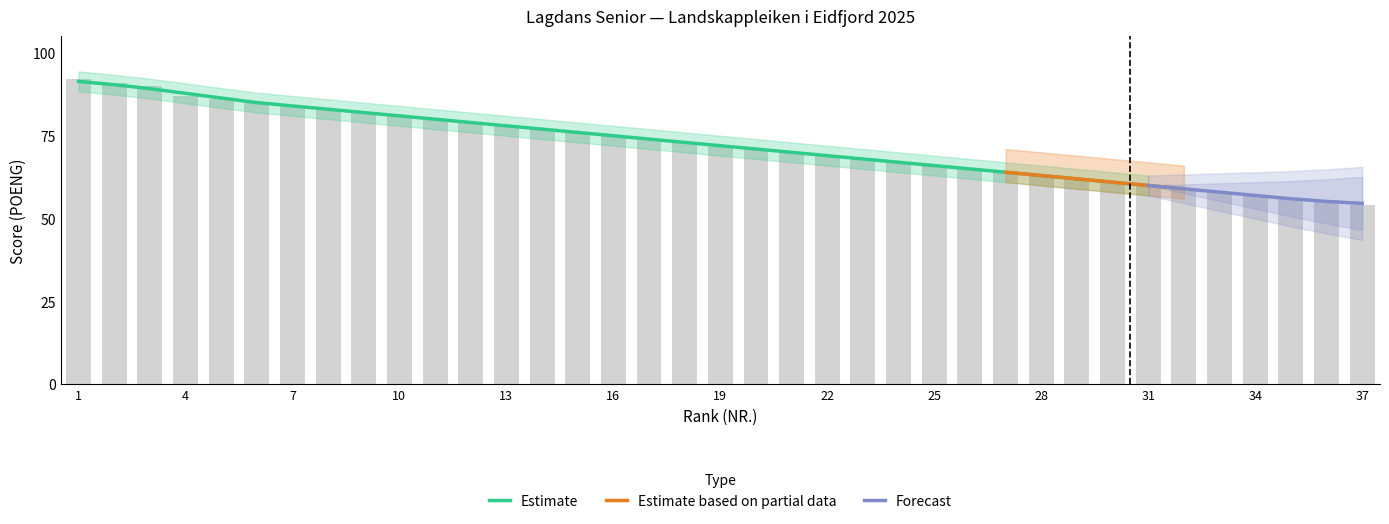

Which has a higher value, 11 or 5?

5